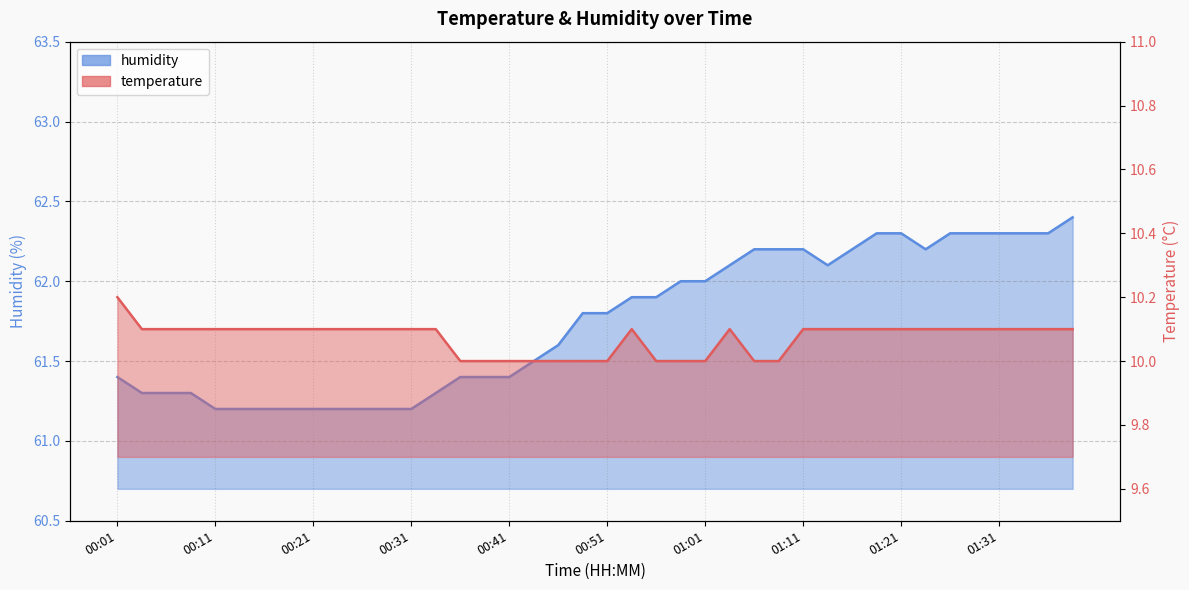

Which series has the widest spread of values?

humidity